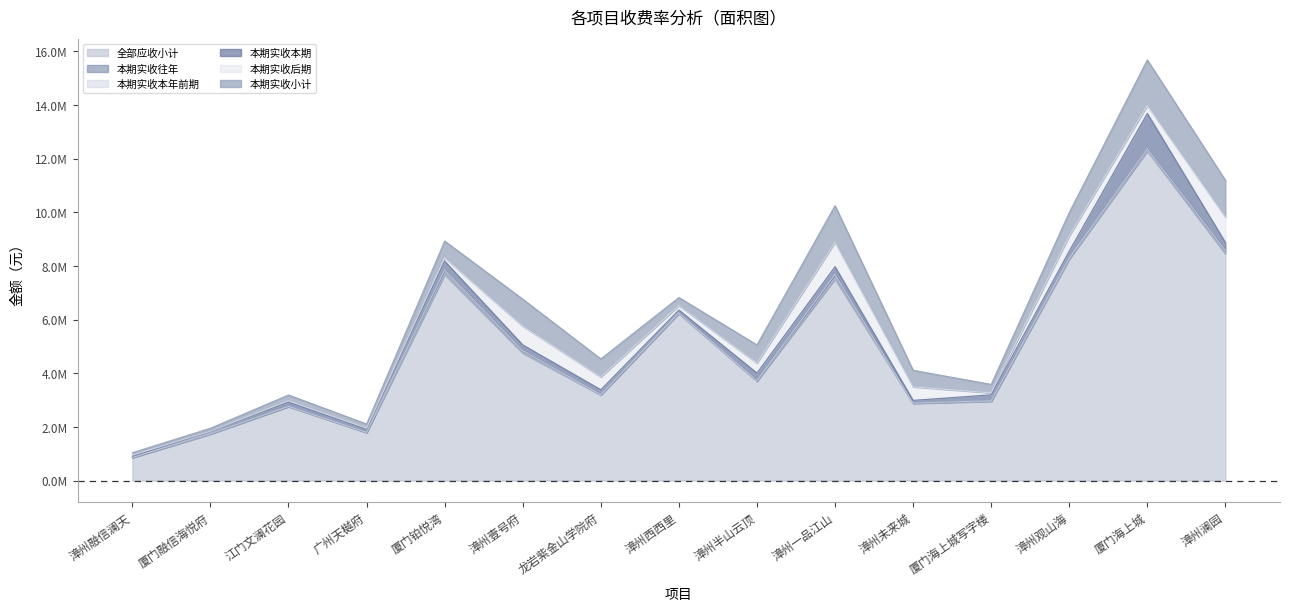

What is the difference between the 本期实收小计 values at 漳州半山云顶 and 广州天樾府?

518107.1